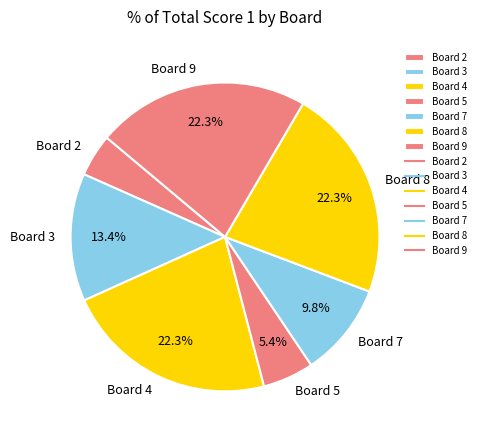

How many segments does this pie chart have?

7